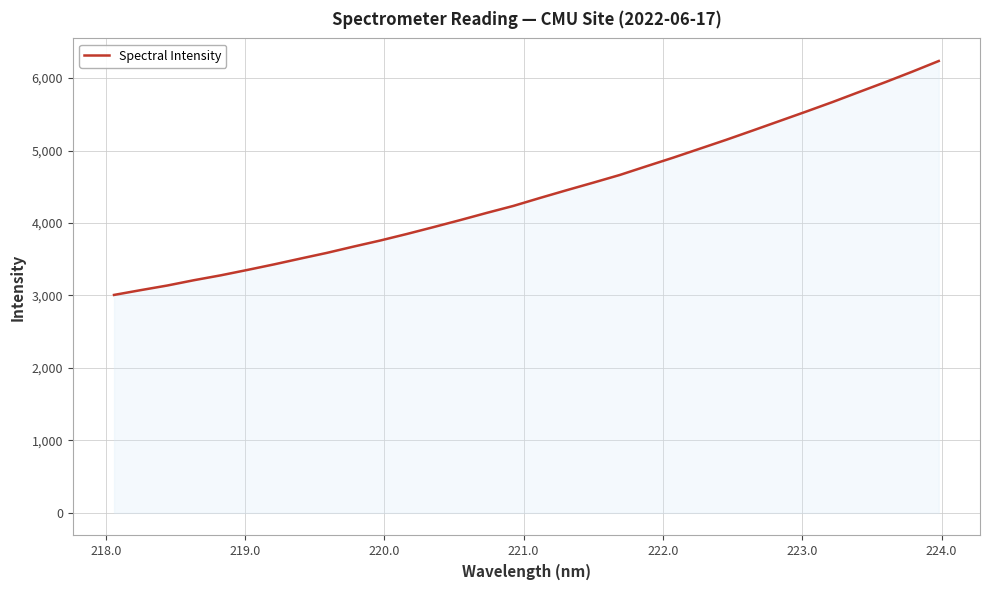

What is the greatest value displayed?

6236.1